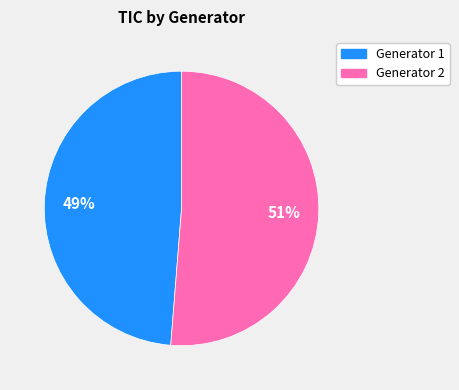

Between Generator 1 and Generator 2, which is larger?

Generator 2